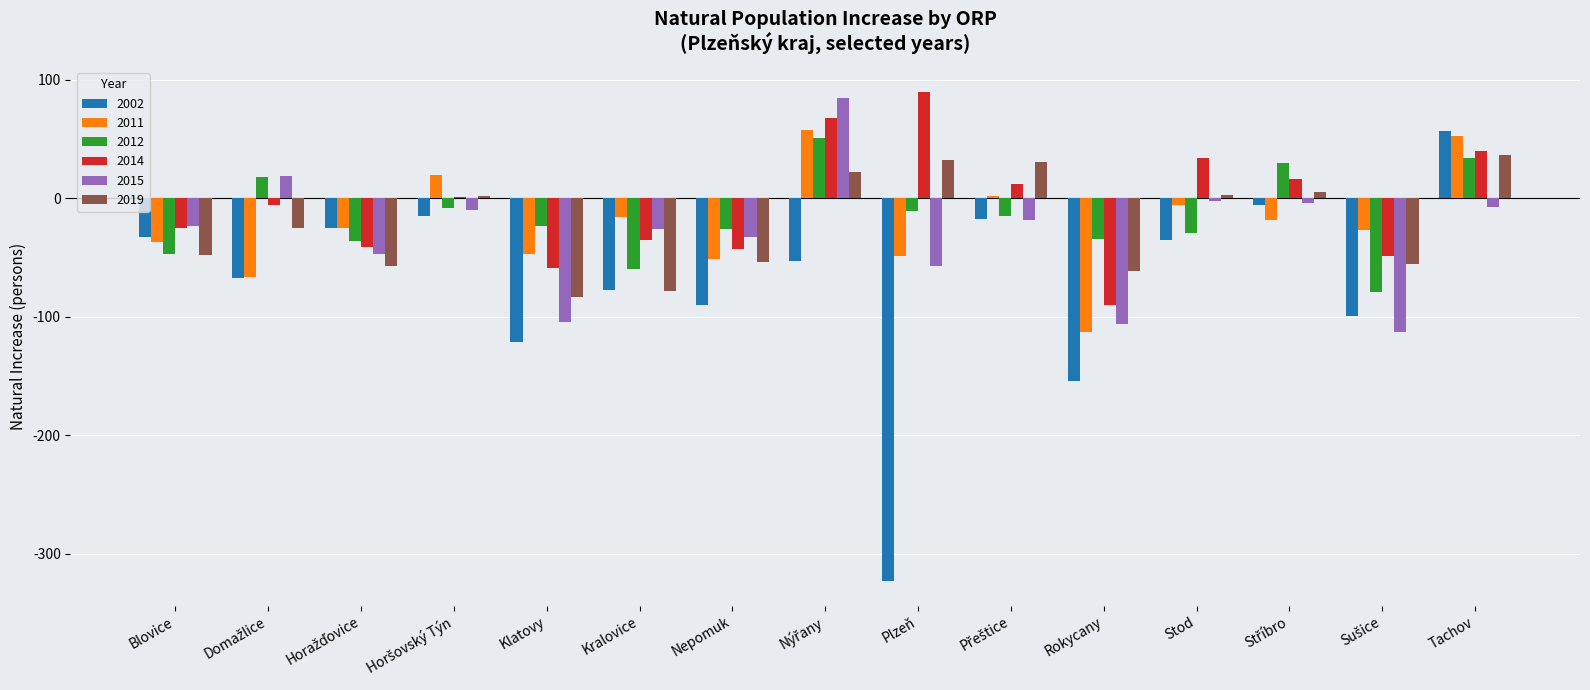

Where is 2002 nearest to the value -133?

Klatovy